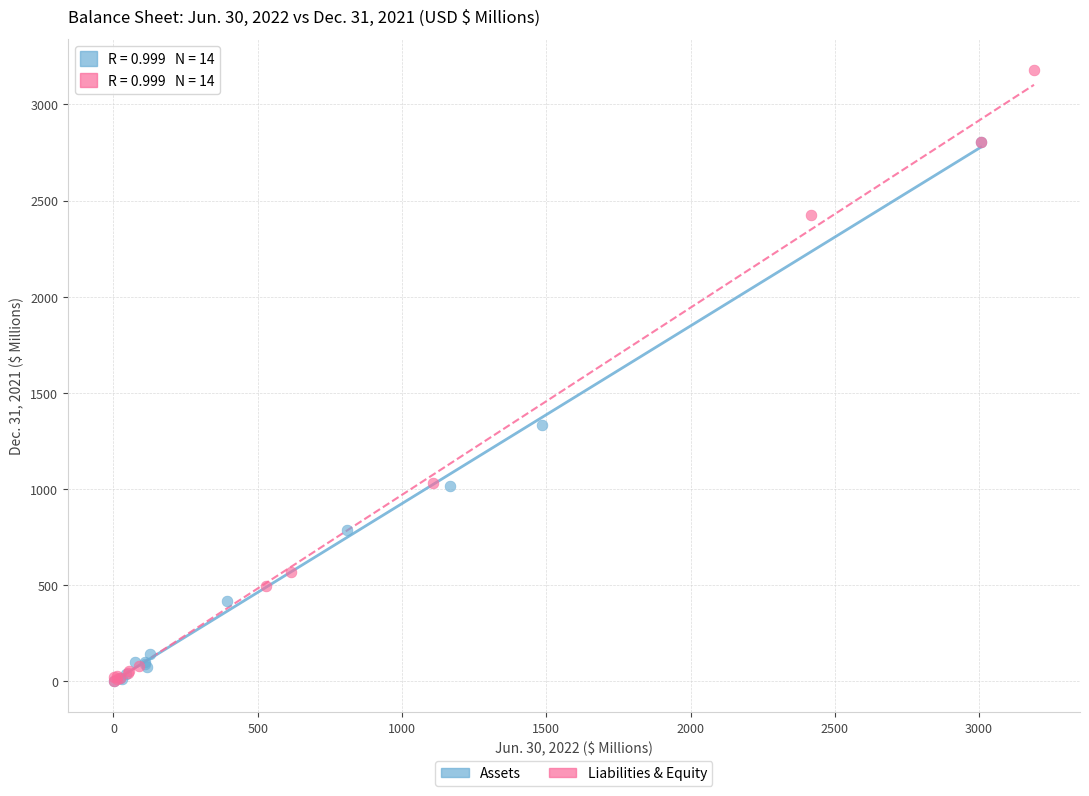

What are all the series names shown in the legend?

Assets, Liabilities & Equity